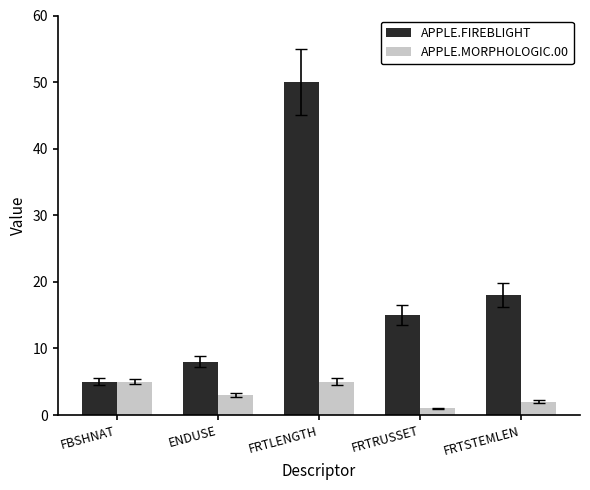

Does the chart contain any negative values?

No